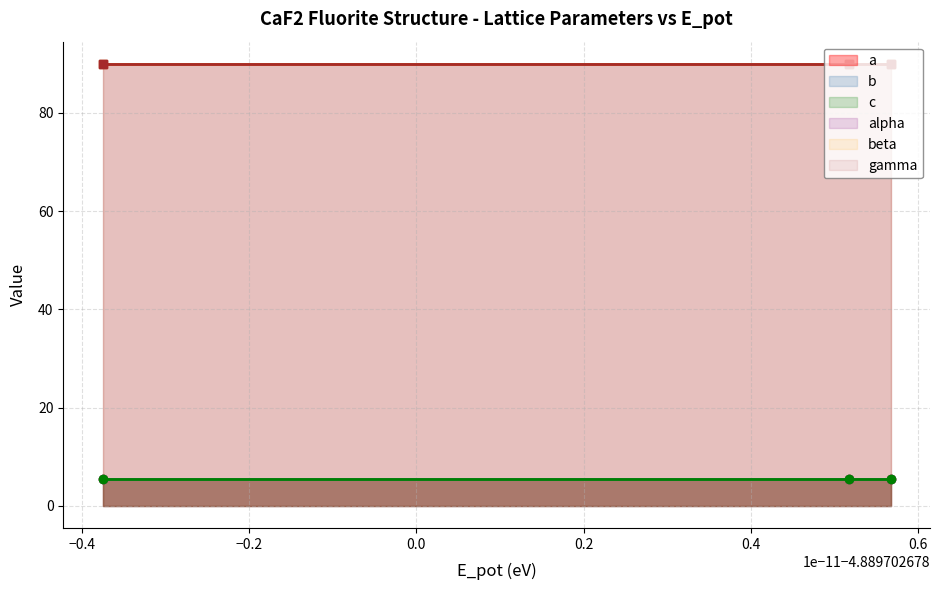

What is the minimum value shown in the chart?

5.6